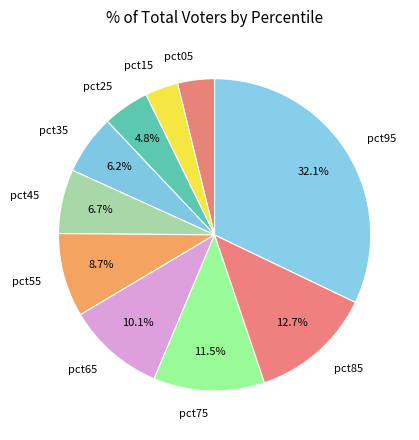

Count the number of slices in the pie.

10